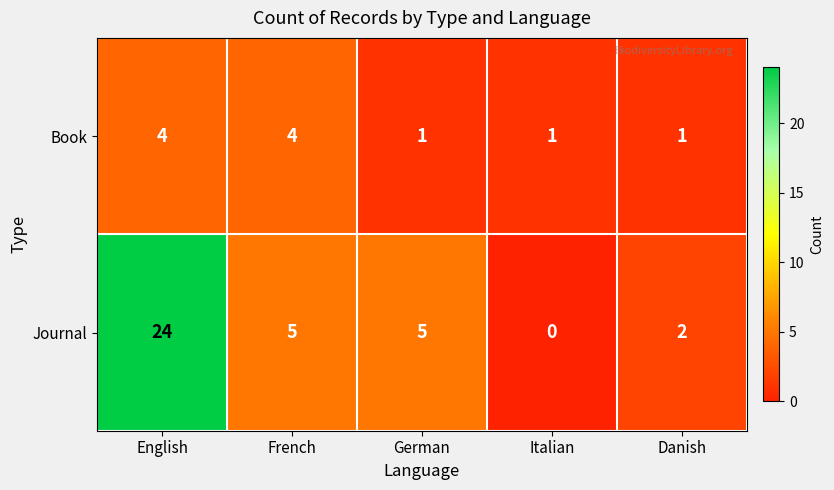

List the series in order of their peak value, highest first.

Journal, Book